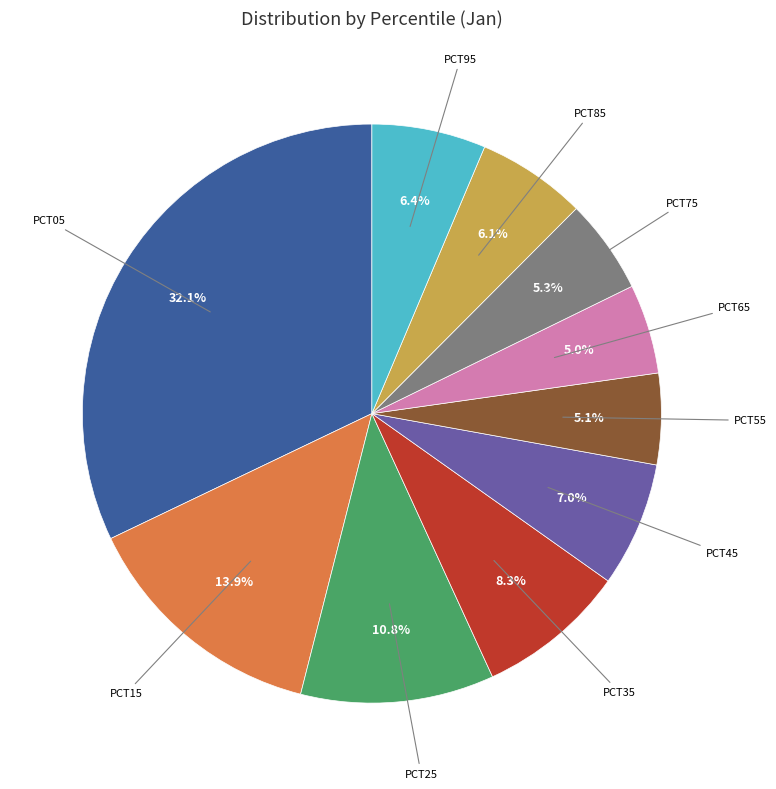

Does any single category account for the majority?

No